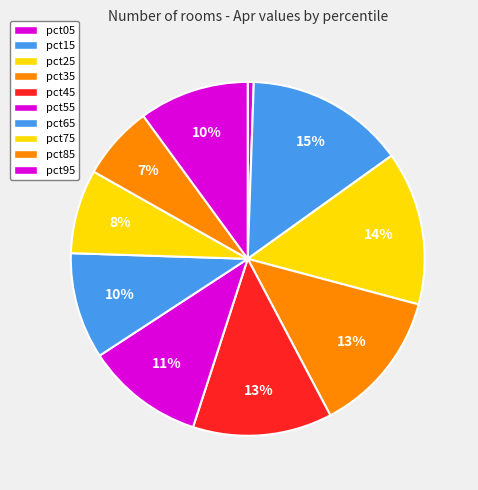

How many segments does this pie chart have?

10